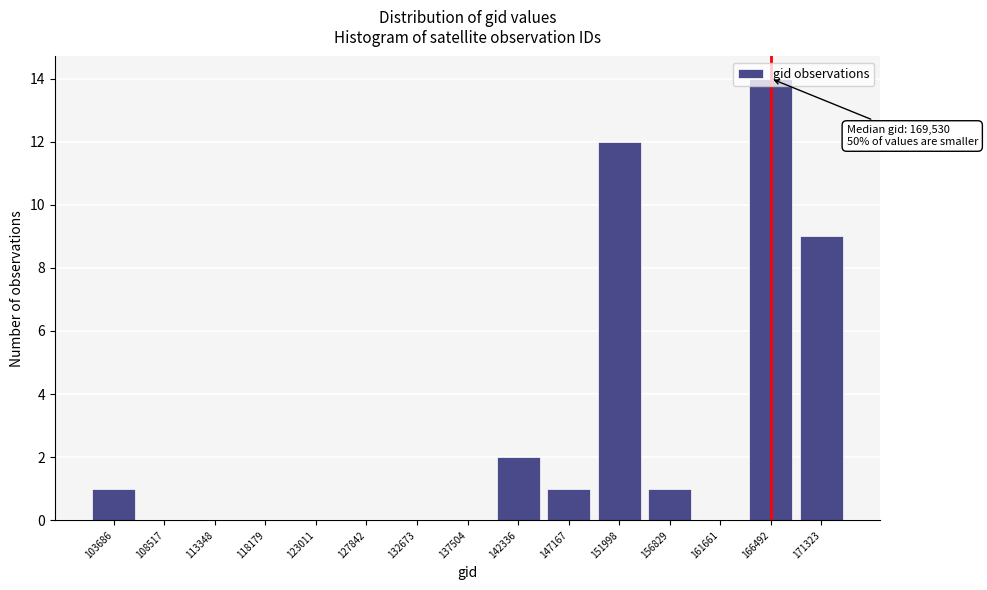

Between 118179 and 103686, which is larger?

103686